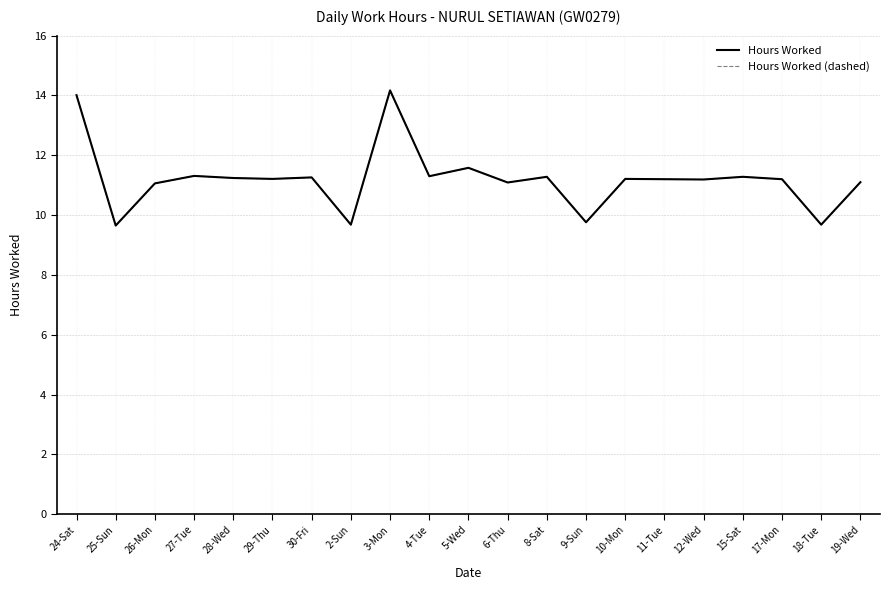

At which category is the sum across all series the highest?

3-Mon